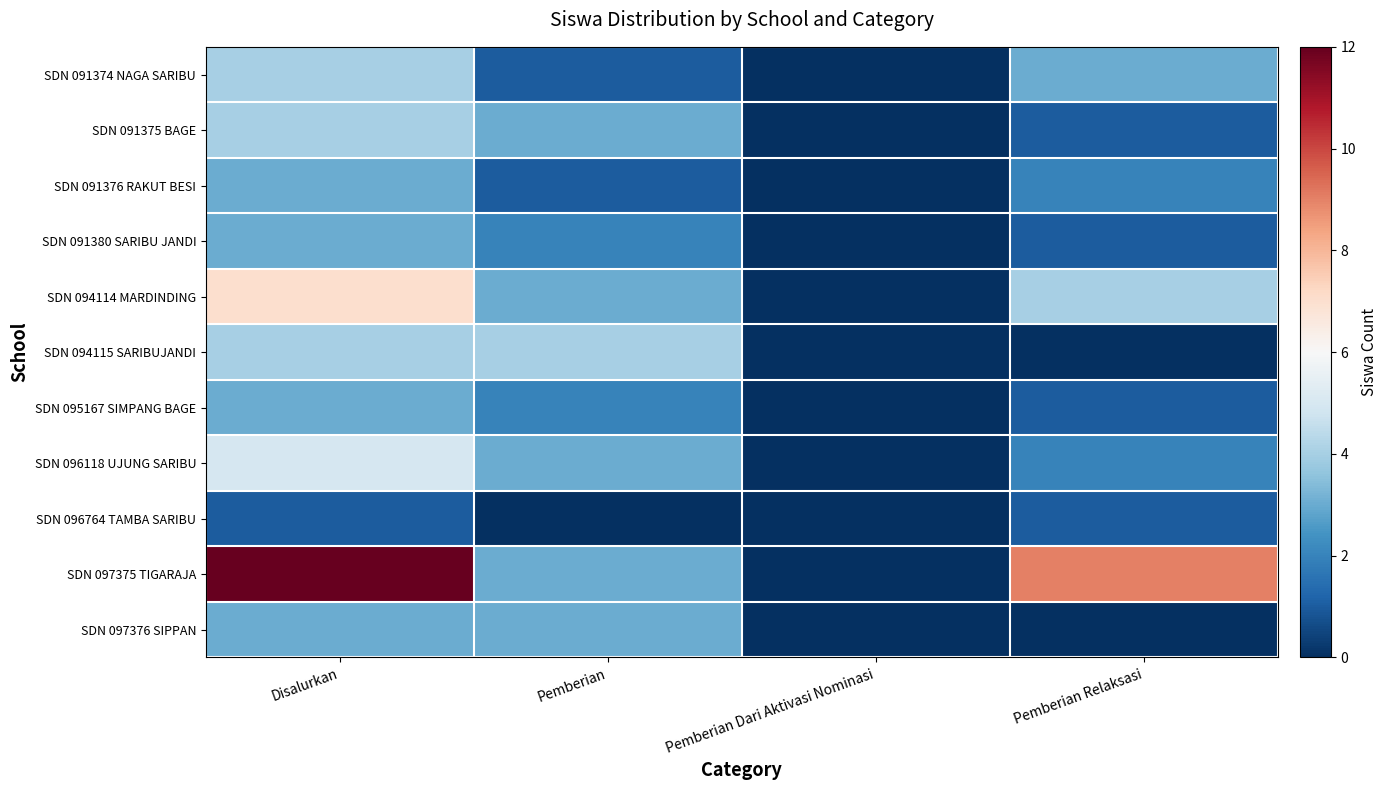

Reading left to right, extract all data points from this chart.

SDN 091374 NAGA SARIBU: Disalurkan=4	Pemberian=1	Pemberian Dari Aktivasi Nominasi=0	Pemberian Relaksasi=3
SDN 091375 BAGE: Disalurkan=4	Pemberian=3	Pemberian Dari Aktivasi Nominasi=0	Pemberian Relaksasi=1
SDN 091376 RAKUT BESI: Disalurkan=3	Pemberian=1	Pemberian Dari Aktivasi Nominasi=0	Pemberian Relaksasi=2
SDN 091380 SARIBU JANDI: Disalurkan=3	Pemberian=2	Pemberian Dari Aktivasi Nominasi=0	Pemberian Relaksasi=1
SDN 094114 MARDINDING: Disalurkan=7	Pemberian=3	Pemberian Dari Aktivasi Nominasi=0	Pemberian Relaksasi=4
SDN 094115 SARIBUJANDI: Disalurkan=4	Pemberian=4	Pemberian Dari Aktivasi Nominasi=0	Pemberian Relaksasi=0
SDN 095167 SIMPANG BAGE: Disalurkan=3	Pemberian=2	Pemberian Dari Aktivasi Nominasi=0	Pemberian Relaksasi=1
SDN 096118 UJUNG SARIBU: Disalurkan=5	Pemberian=3	Pemberian Dari Aktivasi Nominasi=0	Pemberian Relaksasi=2
SDN 096764 TAMBA SARIBU: Disalurkan=1	Pemberian=0	Pemberian Dari Aktivasi Nominasi=0	Pemberian Relaksasi=1
SDN 097375 TIGARAJA: Disalurkan=12	Pemberian=3	Pemberian Dari Aktivasi Nominasi=0	Pemberian Relaksasi=9
SDN 097376 SIPPAN: Disalurkan=3	Pemberian=3	Pemberian Dari Aktivasi Nominasi=0	Pemberian Relaksasi=0